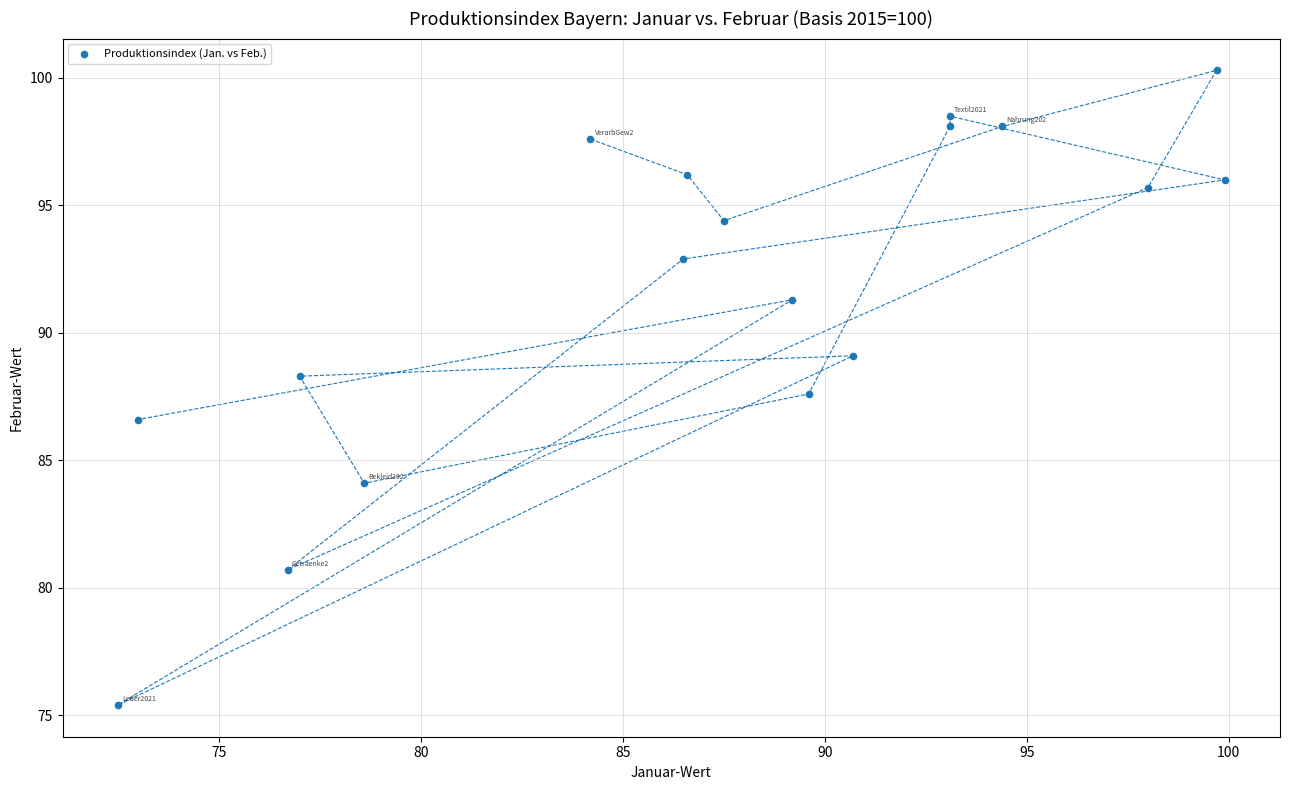

What is the range of X values (max minus min)?

27.4